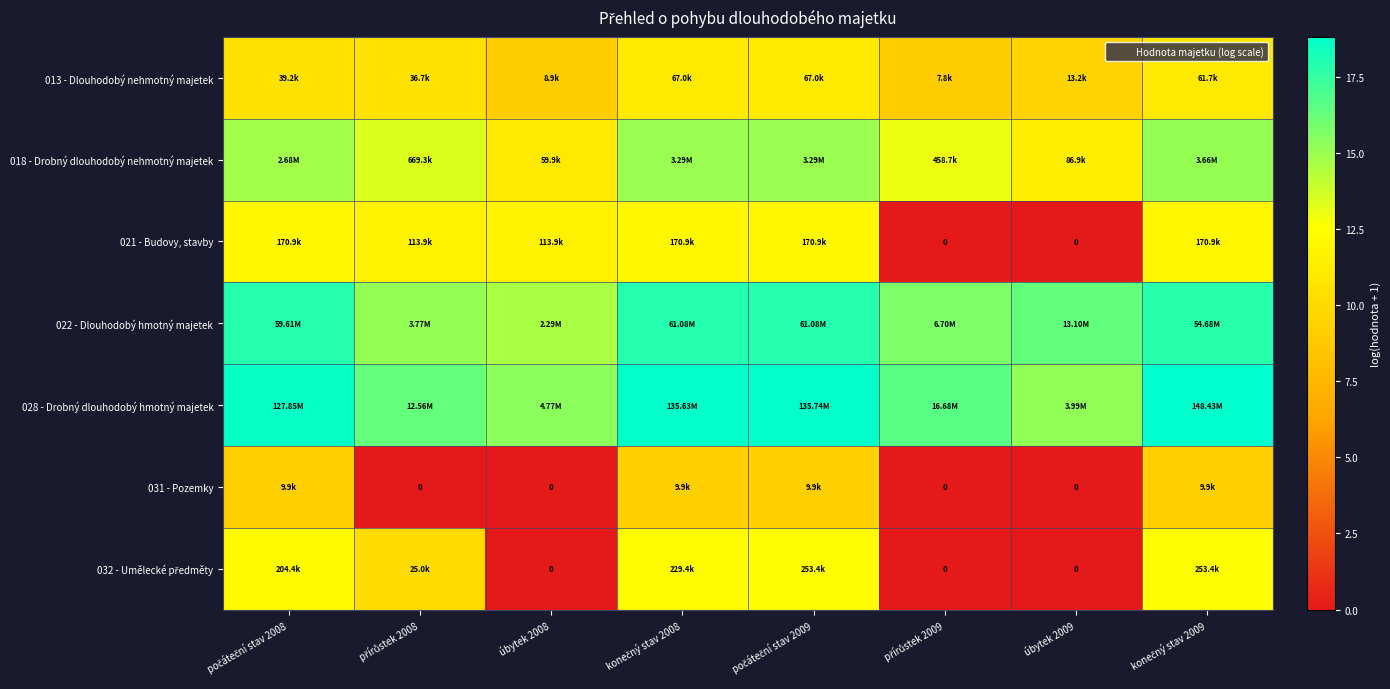

At počáteční stav 2008, list the series in order from largest to smallest.

028 - Drobný dlouhodobý hmotný majetek, 022 - Dlouhodobý hmotný majetek, 018 - Drobný dlouhodobý nehmotný majetek, 032 - Umělecké předměty, 021 - Budovy, stavby, 013 - Dlouhodobý nehmotný majetek, 031 - Pozemky